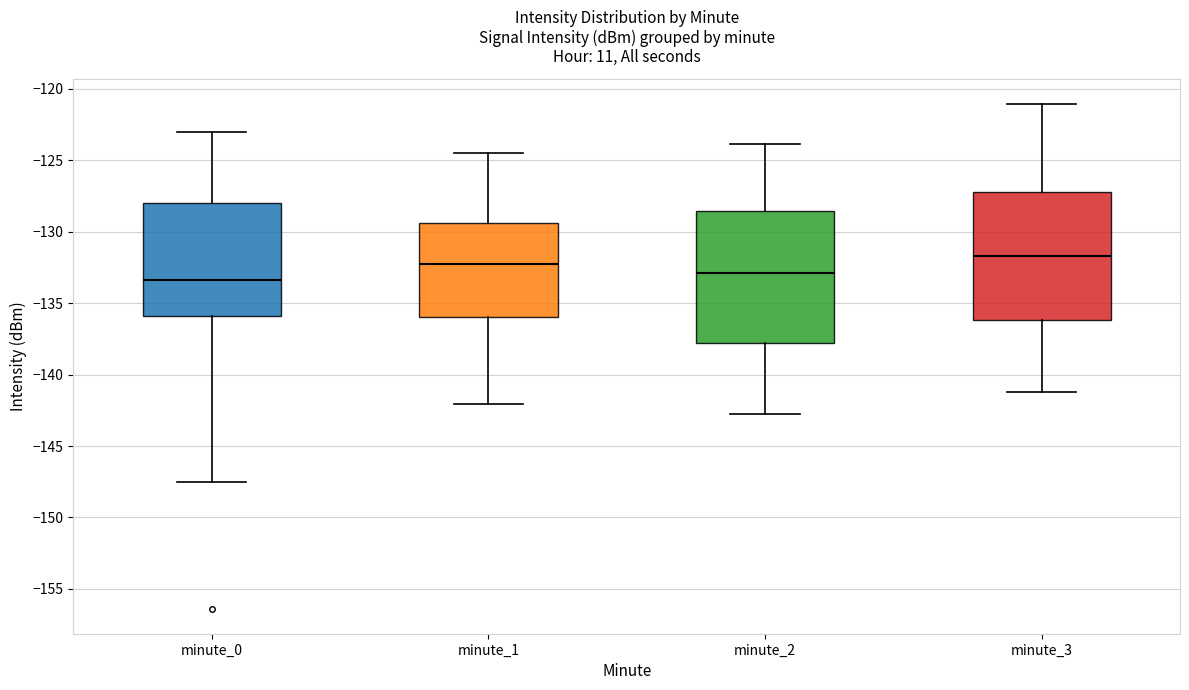

Reading left to right, transcribe this box plot: for each box, give where its median line is, the range the box spans, and where its two whiskers end, as read against the y-axis. The values are not printed on the chart, so give them approximately, as read against the axis.

minute_0: median -133.5, box -136.0 to -128.0, whiskers -147.5 to -123.0
minute_1: median -132.5, box -136.0 to -129.5, whiskers -142.0 to -124.5
minute_2: median -133.0, box -138.0 to -128.5, whiskers -143.0 to -124.0
minute_3: median -131.5, box -136.0 to -127.5, whiskers -141.0 to -121.0